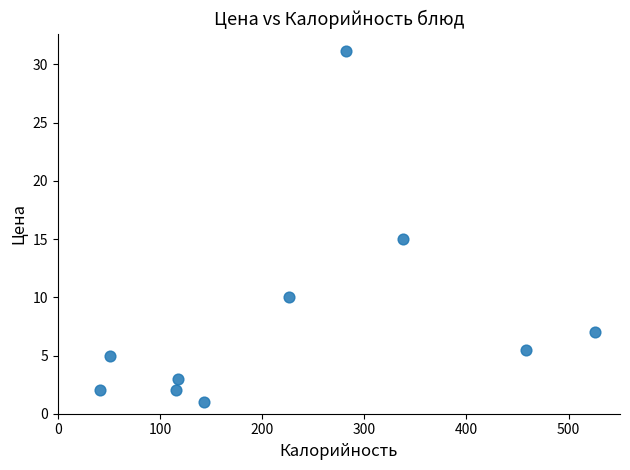

What is the average X value?

230.0